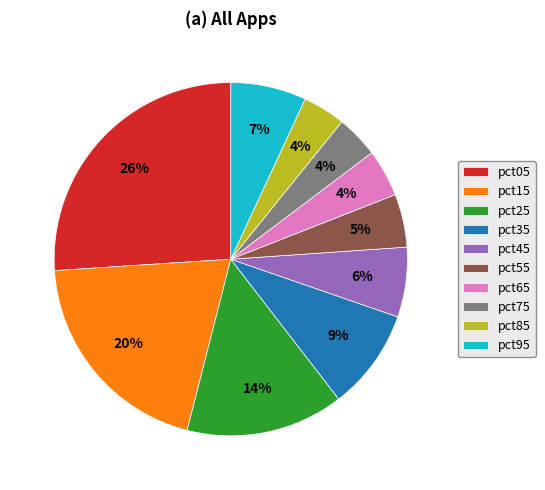

To the nearest percent, what percentage of the pie is pct15?

20%